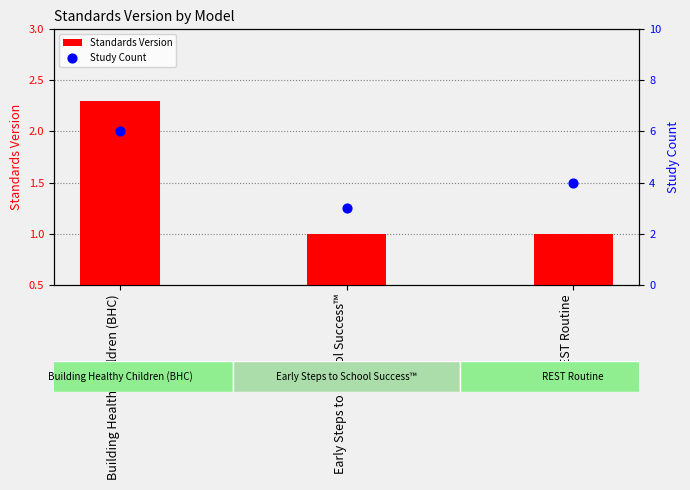

Is the value of Study Count at REST Routine greater than the value of Standards Version at Building Healthy Children (BHC)?

Yes